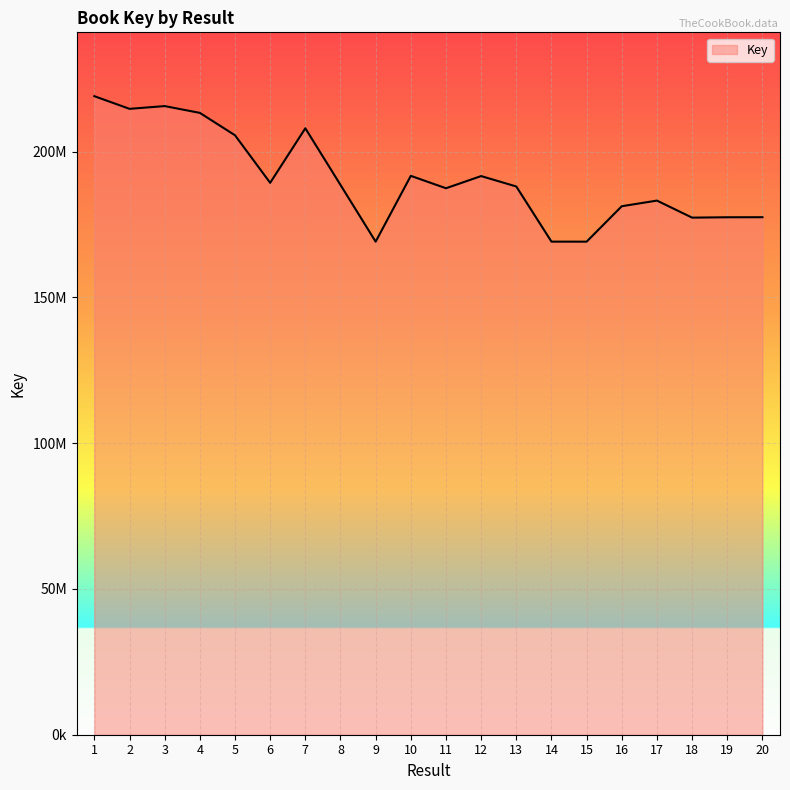

Where is the first local maximum?

3